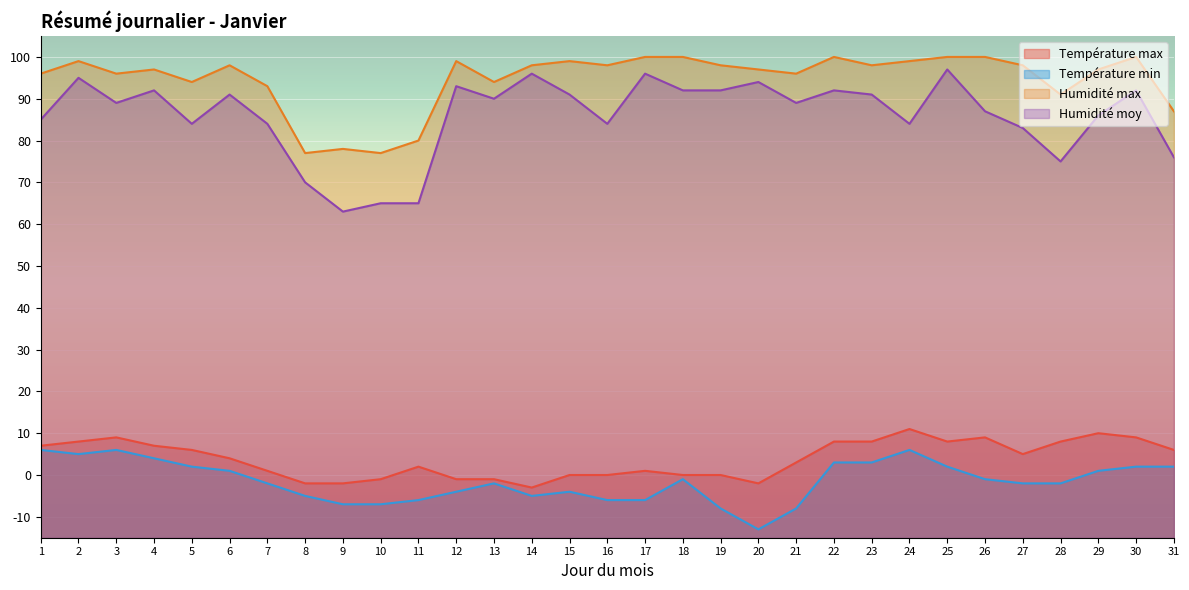

True or false: Humidité moy and Température min cross at least once.

False